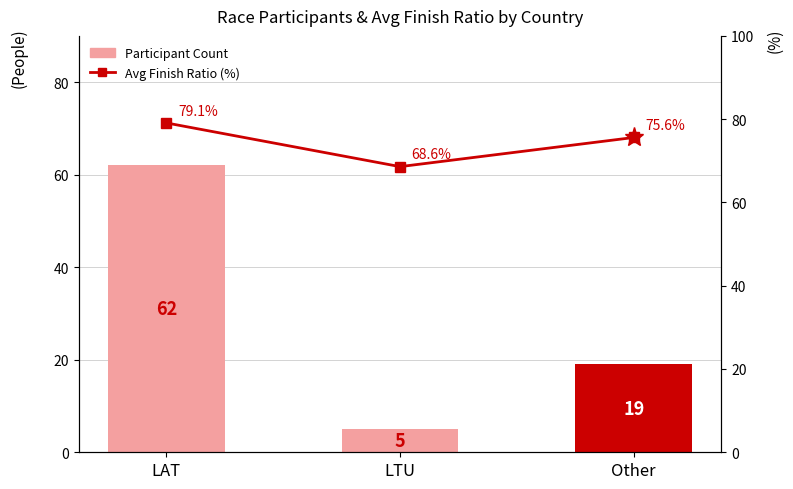

What is the sum of all Avg Finish Ratio (%) values?

223.3